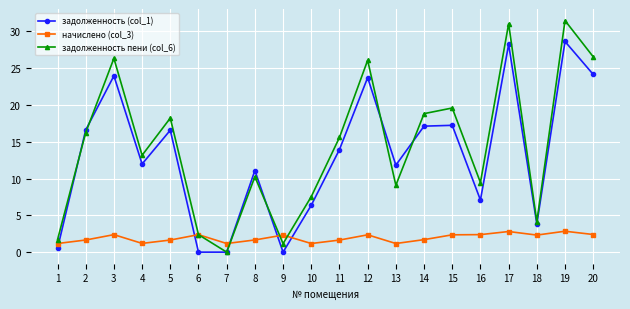

What is the sum of all задолженность пени (col_6) values?

288.9